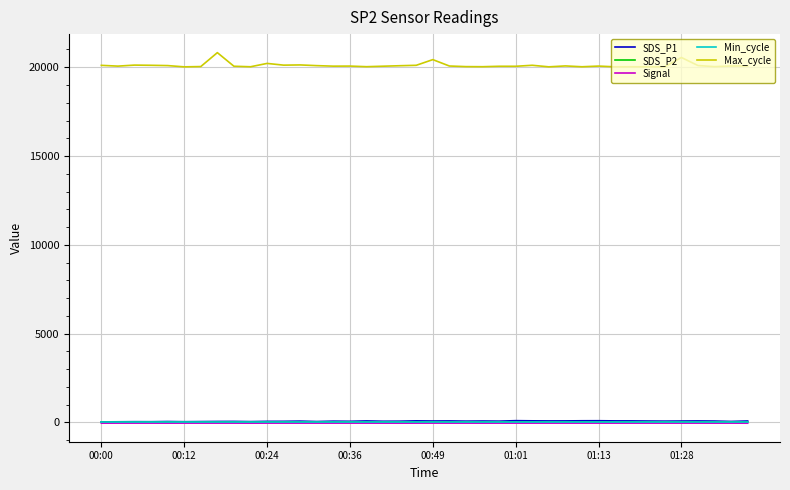

Which series has the widest spread of values?

Max_cycle